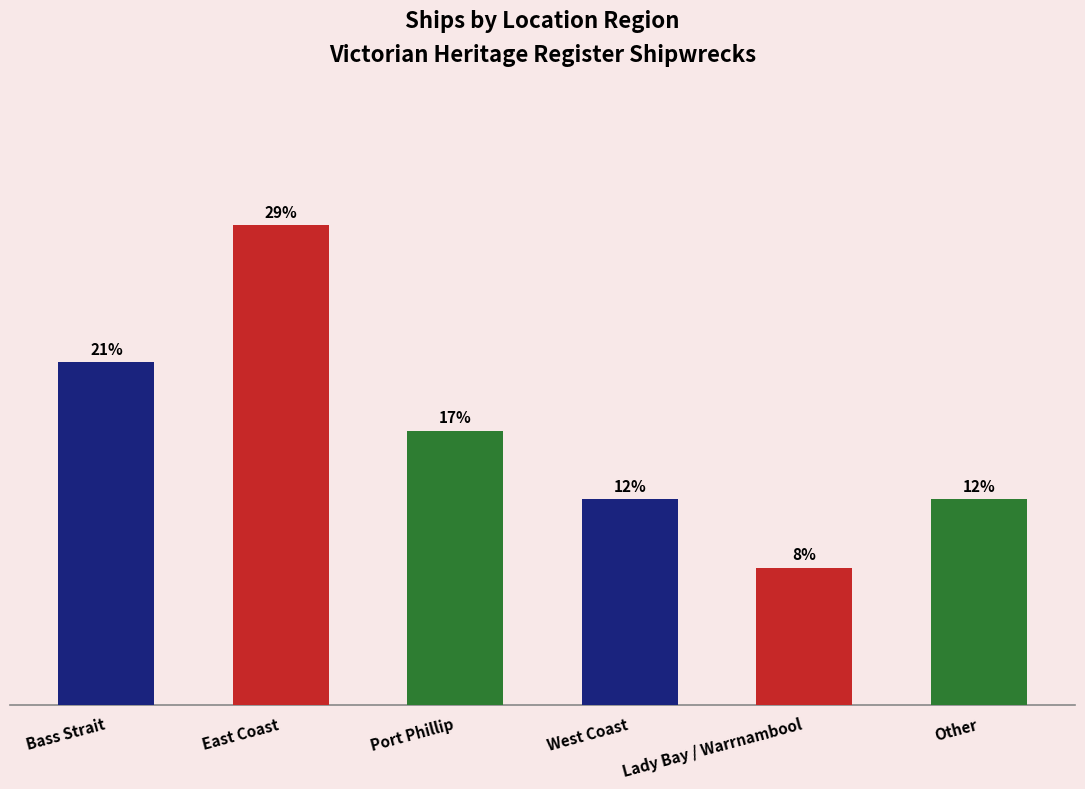

Where does the data first go above 4?

Bass Strait